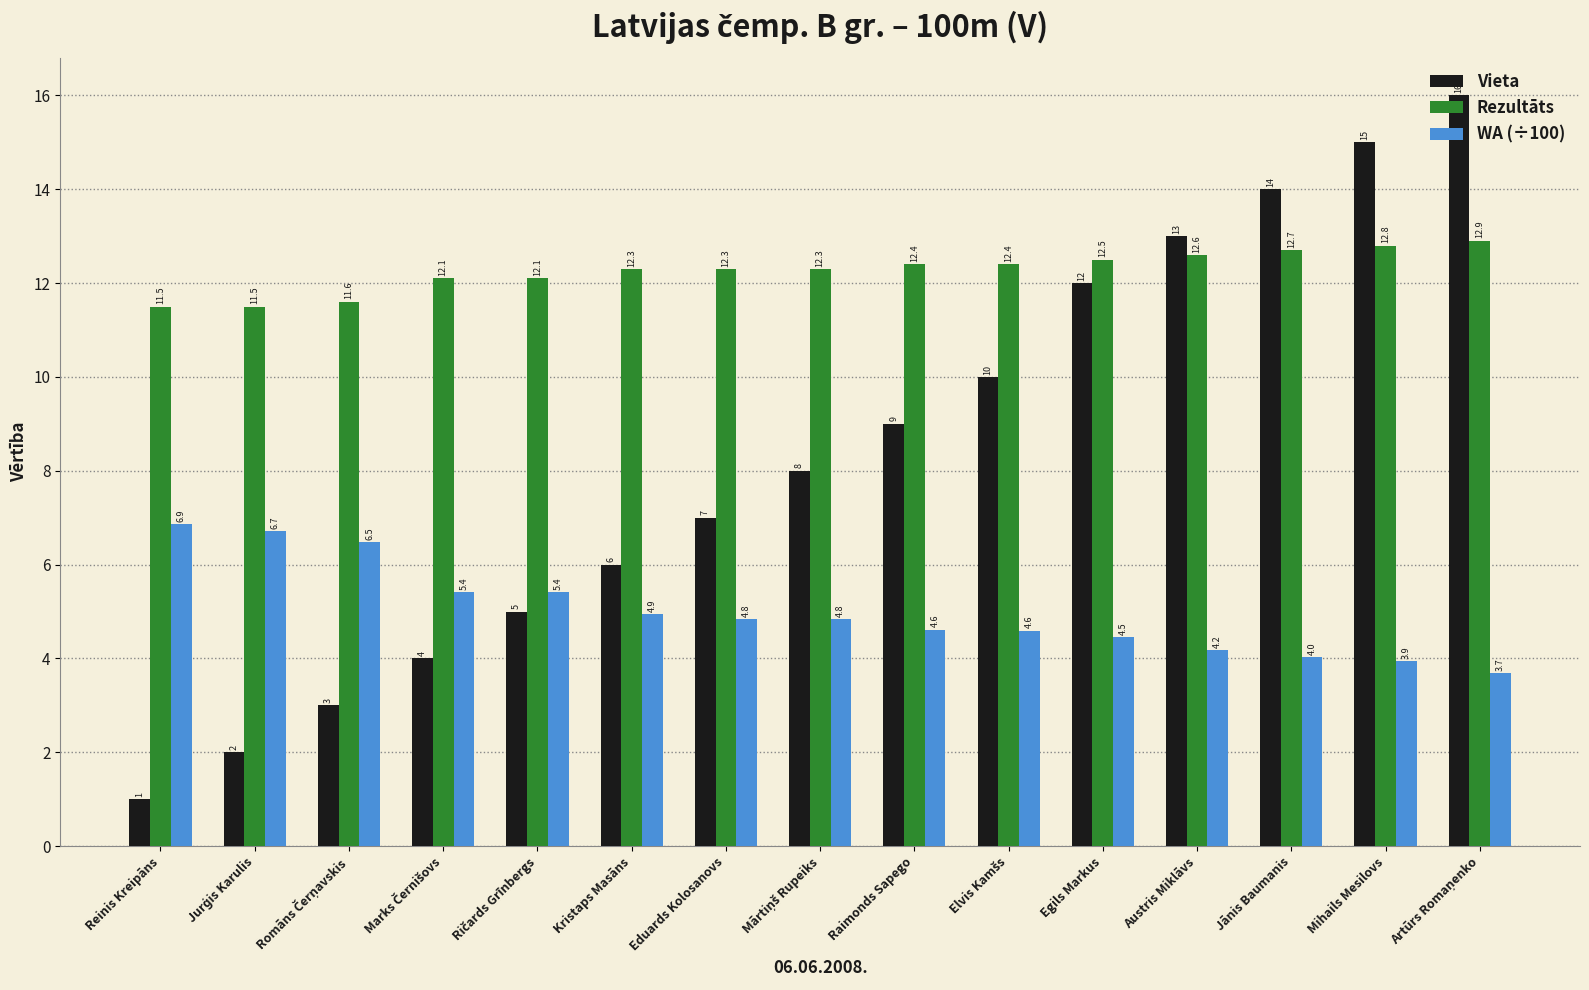

Reading left to right, what are all the values shown in this chart?

Vieta: 1.0	2.0	3.0	4.0	5.0	6.0	7.0	8.0	9.0	10.0	12.0	13.0	14.0	15.0	16.0
Rezultāts: 11.5	11.5	11.6	12.1	12.1	12.3	12.3	12.3	12.4	12.4	12.5	12.6	12.7	12.8	12.9
WA (÷100): 6.9	6.7	6.5	5.4	5.4	4.9	4.8	4.8	4.6	4.6	4.5	4.2	4.0	3.9	3.7